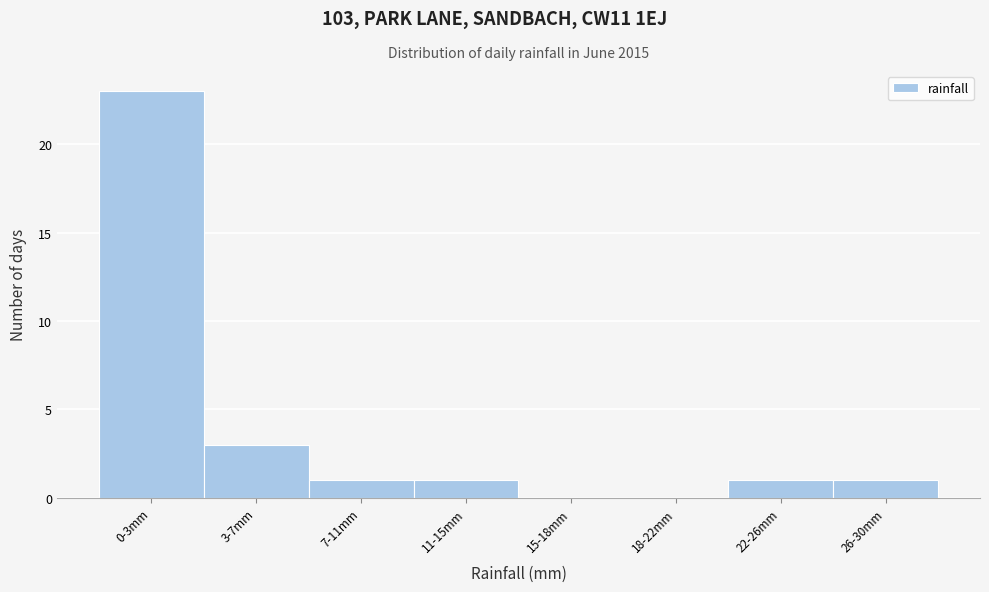

Reading left to right, what are all the values shown in this chart?

0-3mm=23	3-7mm=3	7-11mm=1	11-15mm=1	15-18mm=0	18-22mm=0	22-26mm=1	26-30mm=1